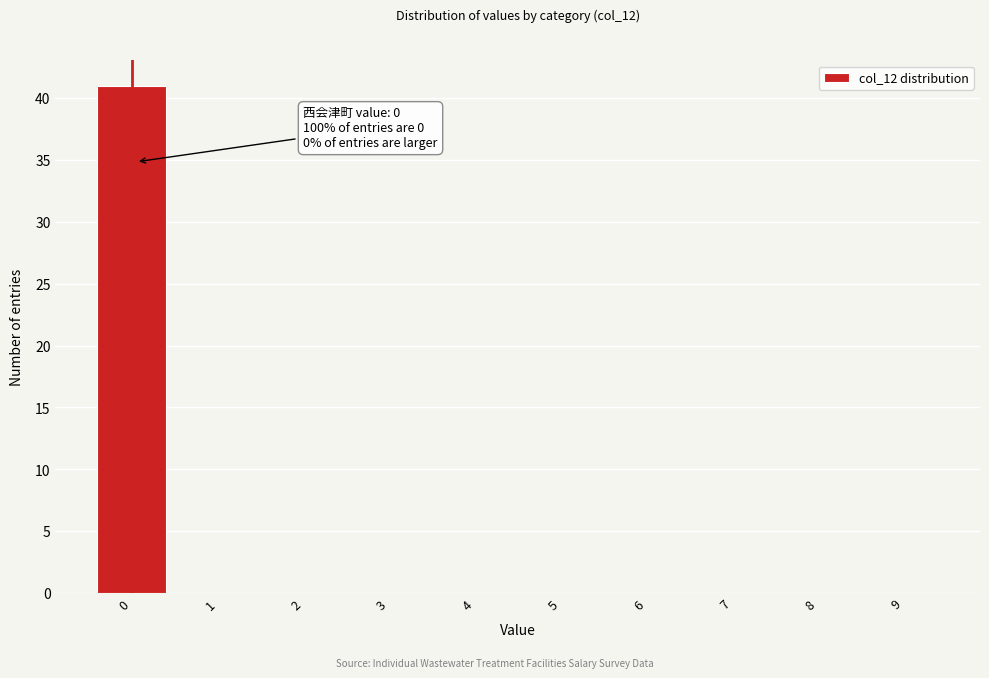

Reading left to right, what are all the values shown in this chart?

0=41	1=0	2=0	3=0	4=0	5=0	6=0	7=0	8=0	9=0